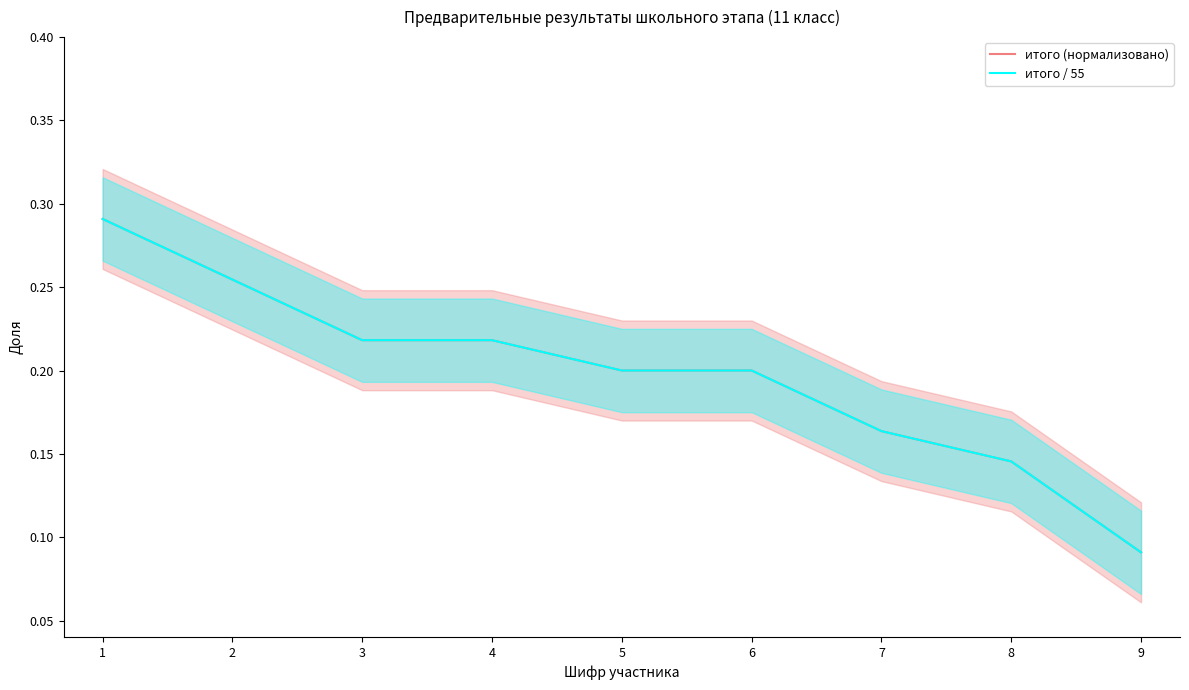

Read the итого (нормализовано) value at 7.

0.2